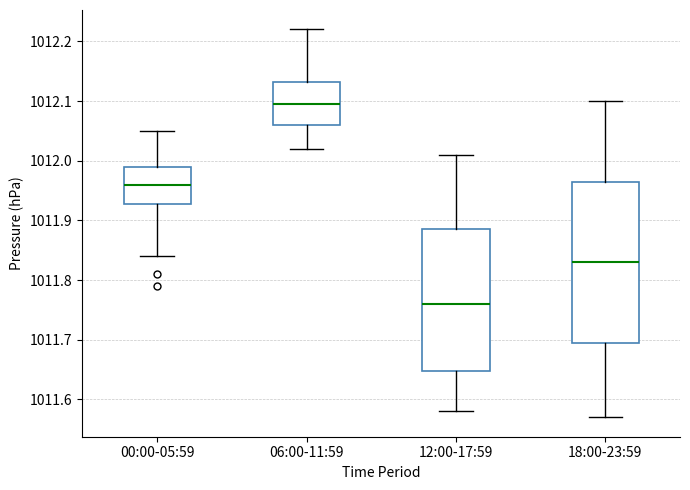

Reading left to right, read every box against the y-axis: the position of its median line, the range the box covers, and the ends of its whiskers. The values are not printed on the chart, so give them approximately, as read against the axis.

00:00-05:59: median 1011.96, box 1011.93 to 1011.99, whiskers 1011.84 to 1012.05
06:00-11:59: median 1012.10, box 1012.06 to 1012.13, whiskers 1012.02 to 1012.22
12:00-17:59: median 1011.76, box 1011.65 to 1011.89, whiskers 1011.58 to 1012.01
18:00-23:59: median 1011.83, box 1011.70 to 1011.97, whiskers 1011.57 to 1012.10